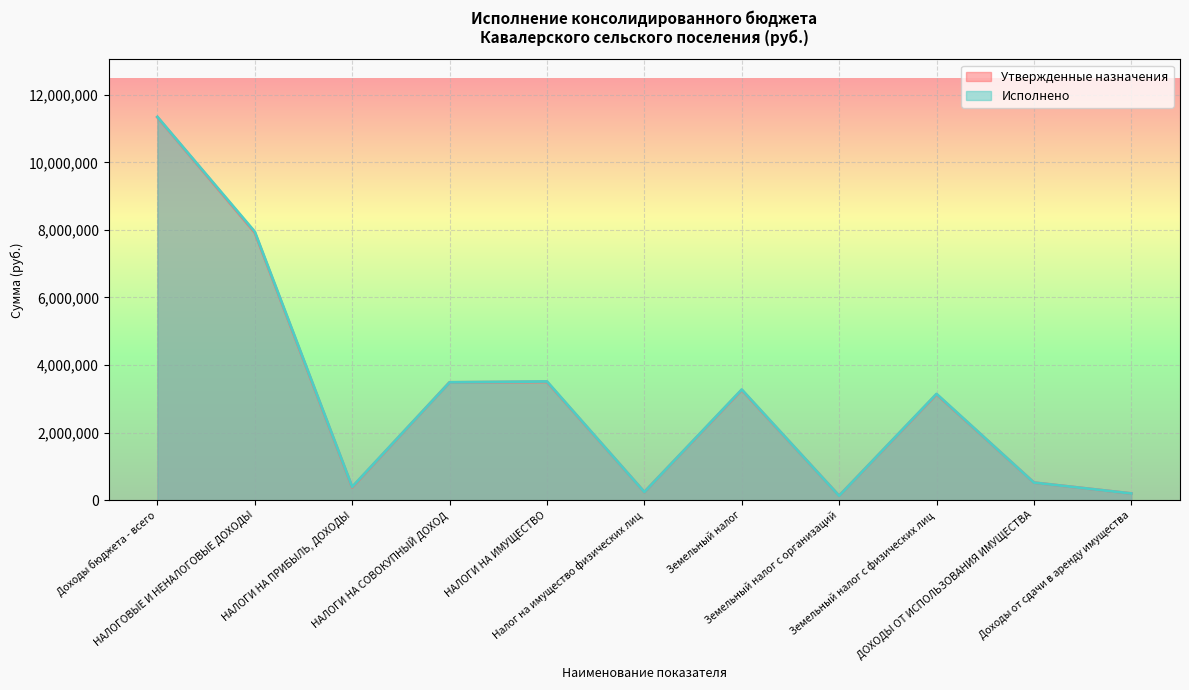

True or false: Исполнено and Утвержденные назначения intersect in this chart.

True